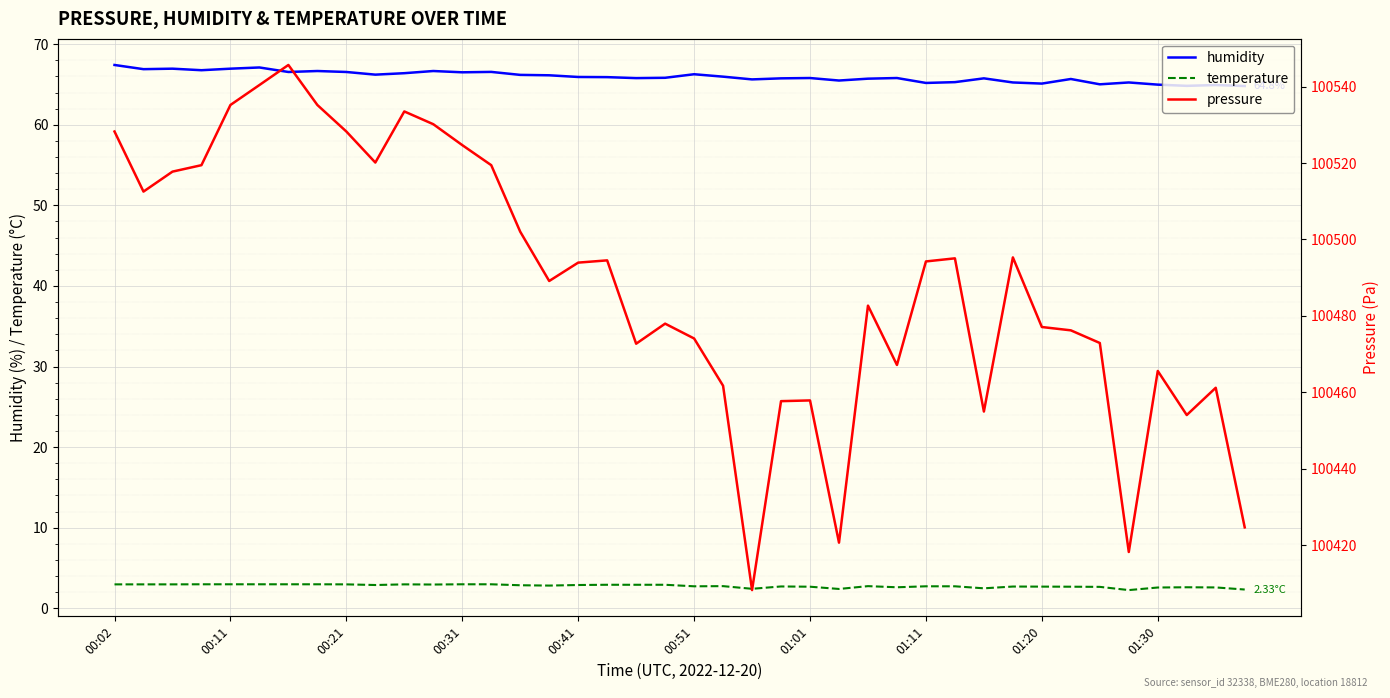

Is it true that temperature equals 2.7 at 01:11?

True